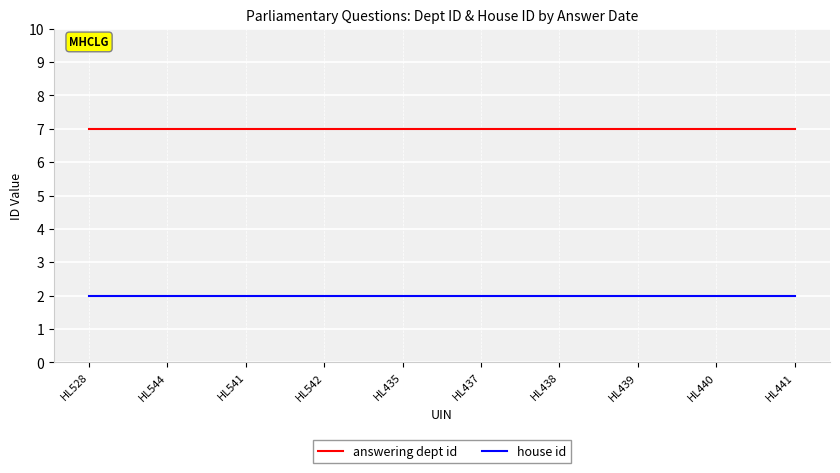

True or false: house id and answering dept id intersect in this chart.

False